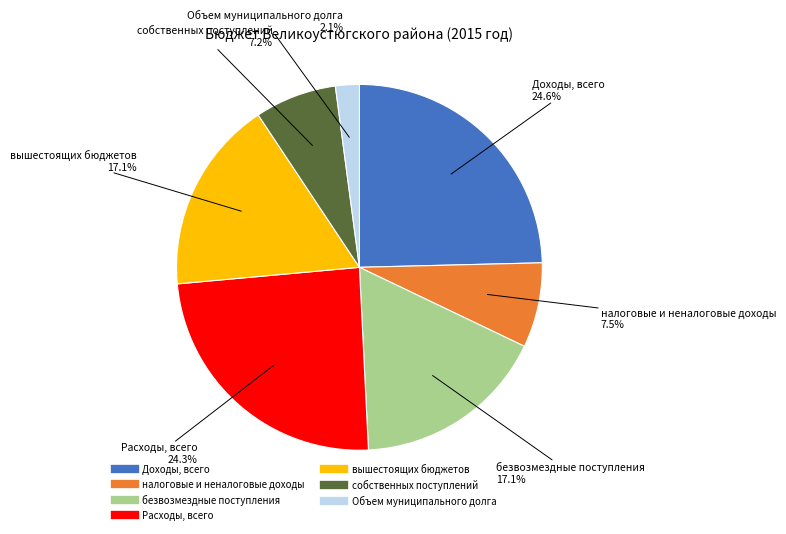

What percentage is the Расходы, всего slice, to the nearest percent?

24%